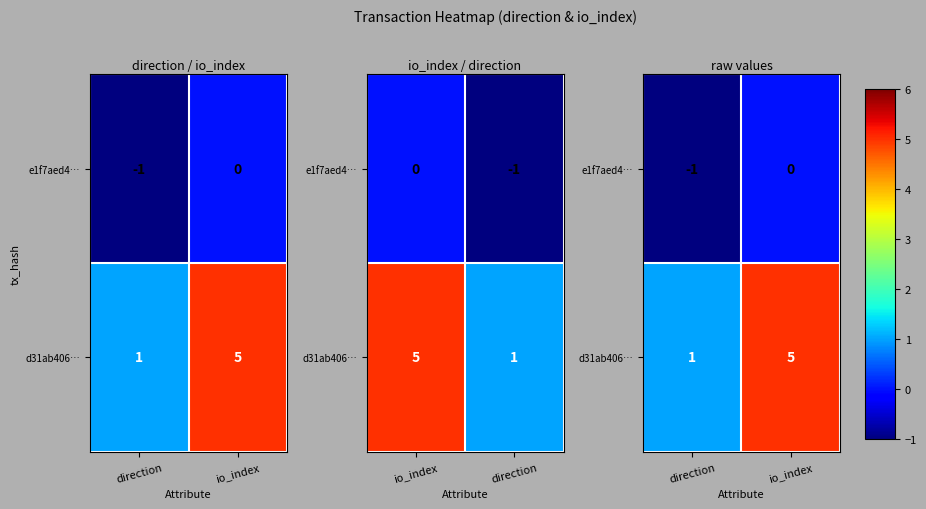

What is the difference between the e1f7aed4… values at direction and io_index?

1